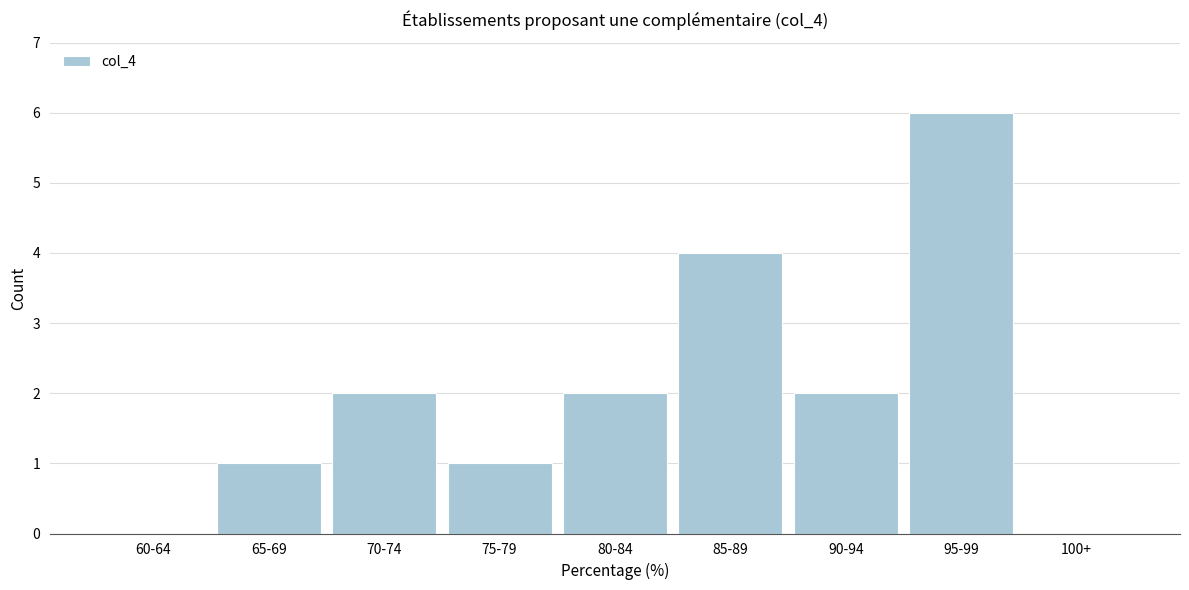

Reading left to right, list all the values displayed in this chart.

60-64=0	65-69=1	70-74=2	75-79=1	80-84=2	85-89=4	90-94=2	95-99=6	100+=0